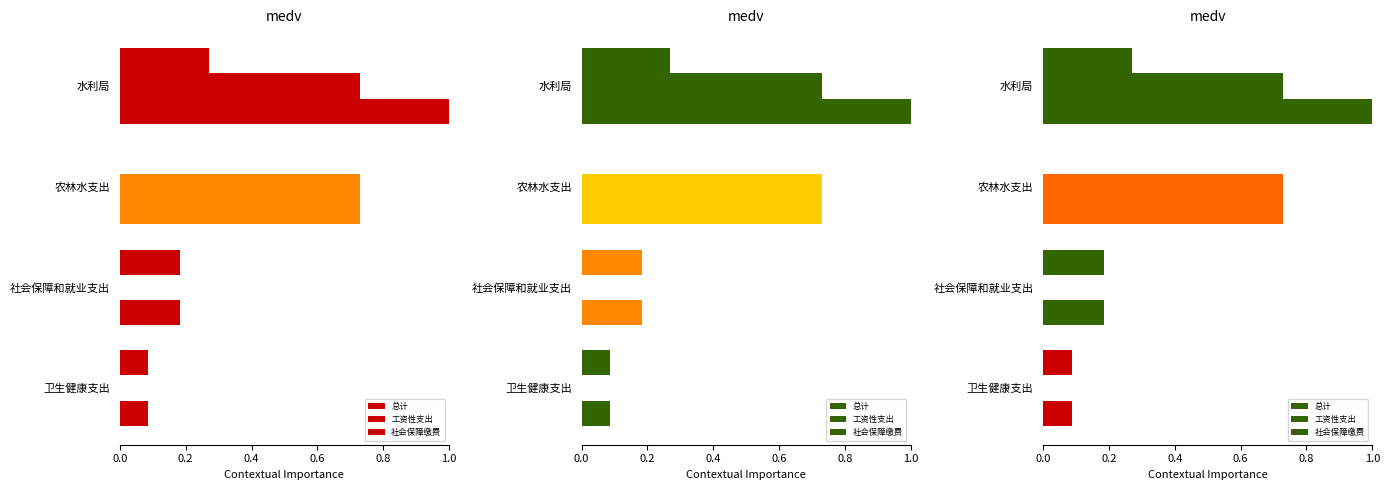

What is the average value of the 社会保障缴费 series?

0.1